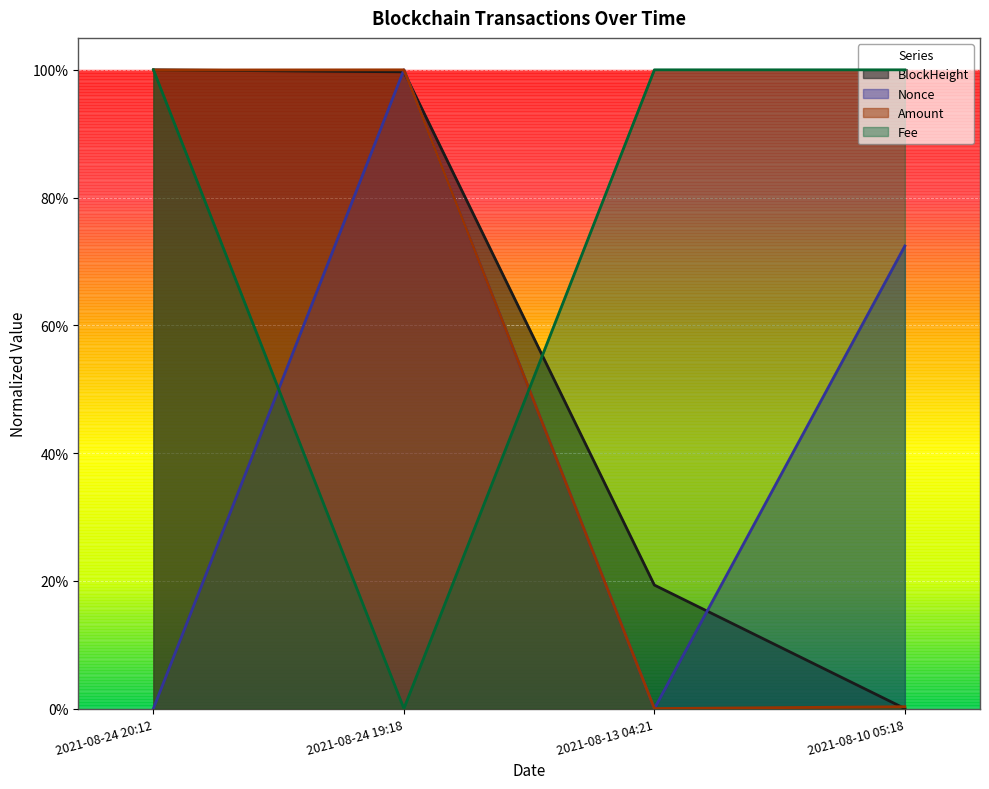

How many lines are shown in the chart?

4